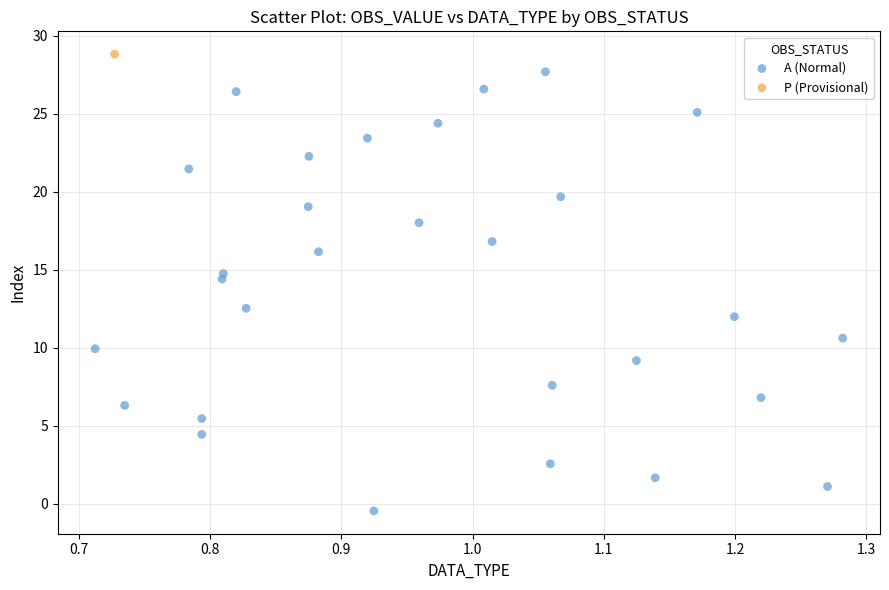

What are all the series names shown in the legend?

A (Normal), P (Provisional)